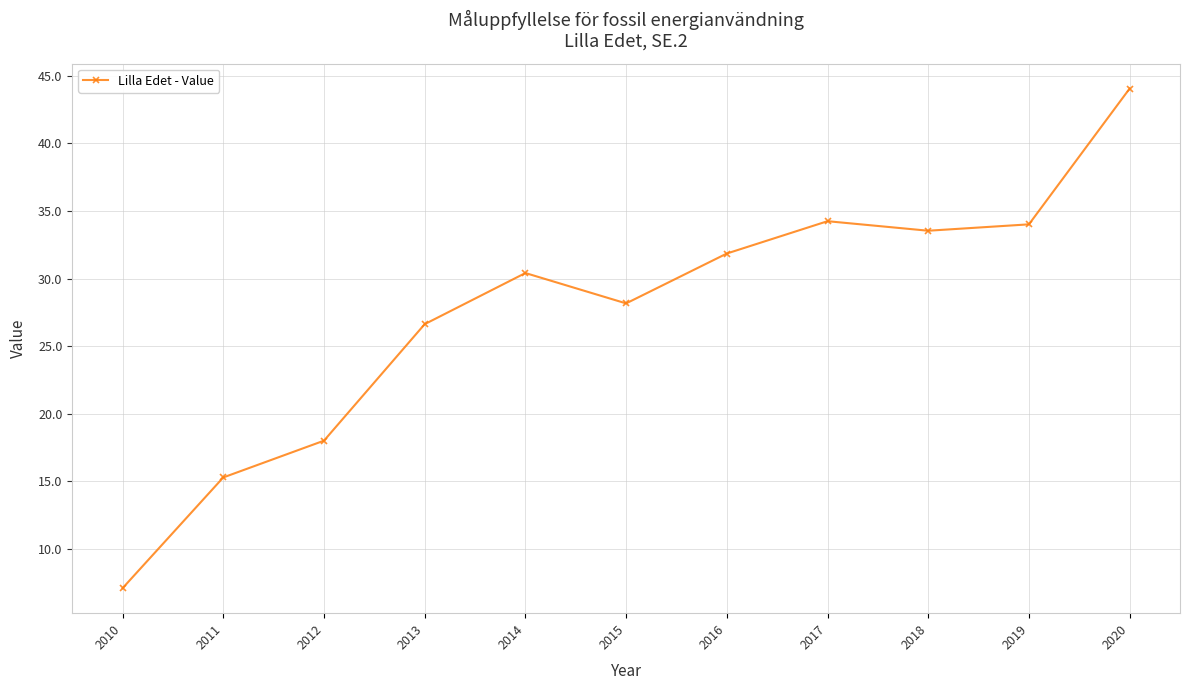

What is the value of the 4th point from the left?

26.6